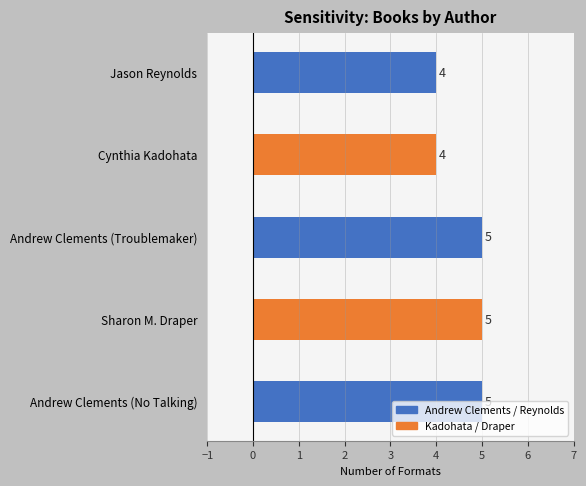

How many values are below 5?

2